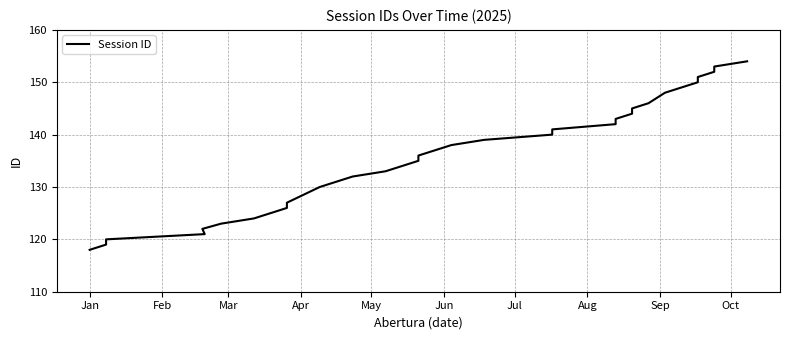

Reading right to left, what are all the values shown in this chart?

154	153	152	151	150	149	148	146	145	144	143	142	141	140	139	138	137	136	135	134	133	132	131	130	127	126	125	124	123	122	121	120	119	118